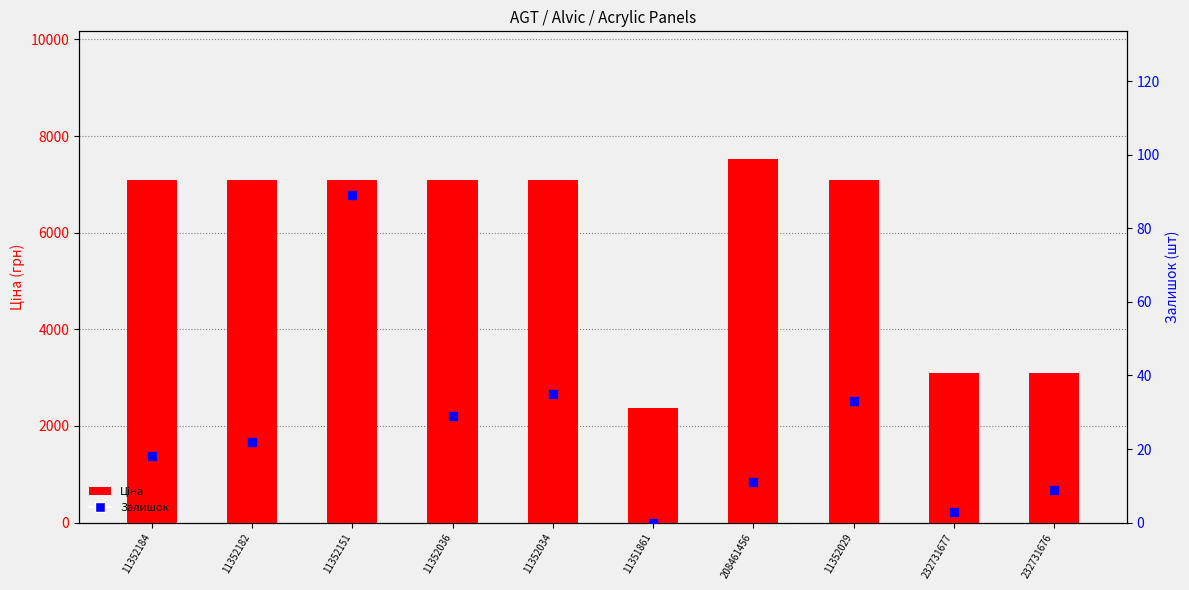

Which series reaches the maximum Y coordinate?

Ціна